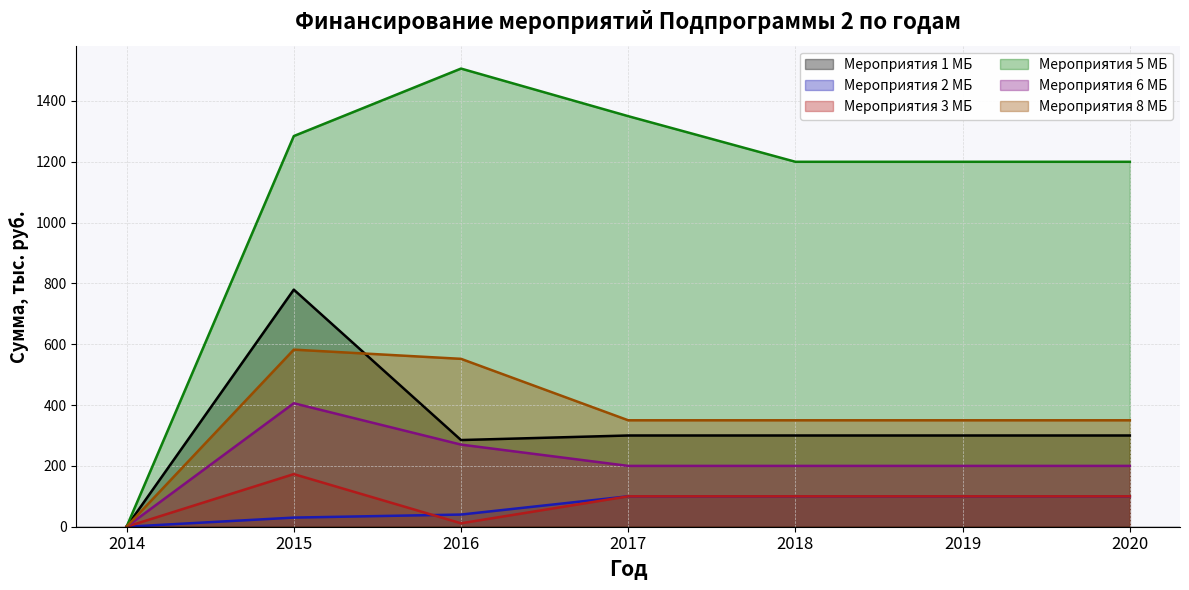

Reading left to right, transcribe all the data shown in this chart.

Мероприятия 1 МБ: 2014=0.0	2015=779.6	2016=285.0	2017=300.0	2018=300.0	2019=300.0	2020=300.0
Мероприятия 2 МБ: 2014=0.0	2015=30.0	2016=40.0	2017=100.0	2018=100.0	2019=100.0	2020=100.0
Мероприятия 3 МБ: 2014=0.0	2015=173.0	2016=11.3	2017=100.0	2018=100.0	2019=100.0	2020=100.0
Мероприятия 5 МБ: 2014=0.0	2015=1284.6	2016=1506.5	2017=1350.0	2018=1200.0	2019=1200.0	2020=1200.0
Мероприятия 6 МБ: 2014=0.0	2015=406.0	2016=270.0	2017=200.0	2018=200.0	2019=200.0	2020=200.0
Мероприятия 8 МБ: 2014=0.0	2015=582.3	2016=552.0	2017=350.0	2018=350.0	2019=350.0	2020=350.0